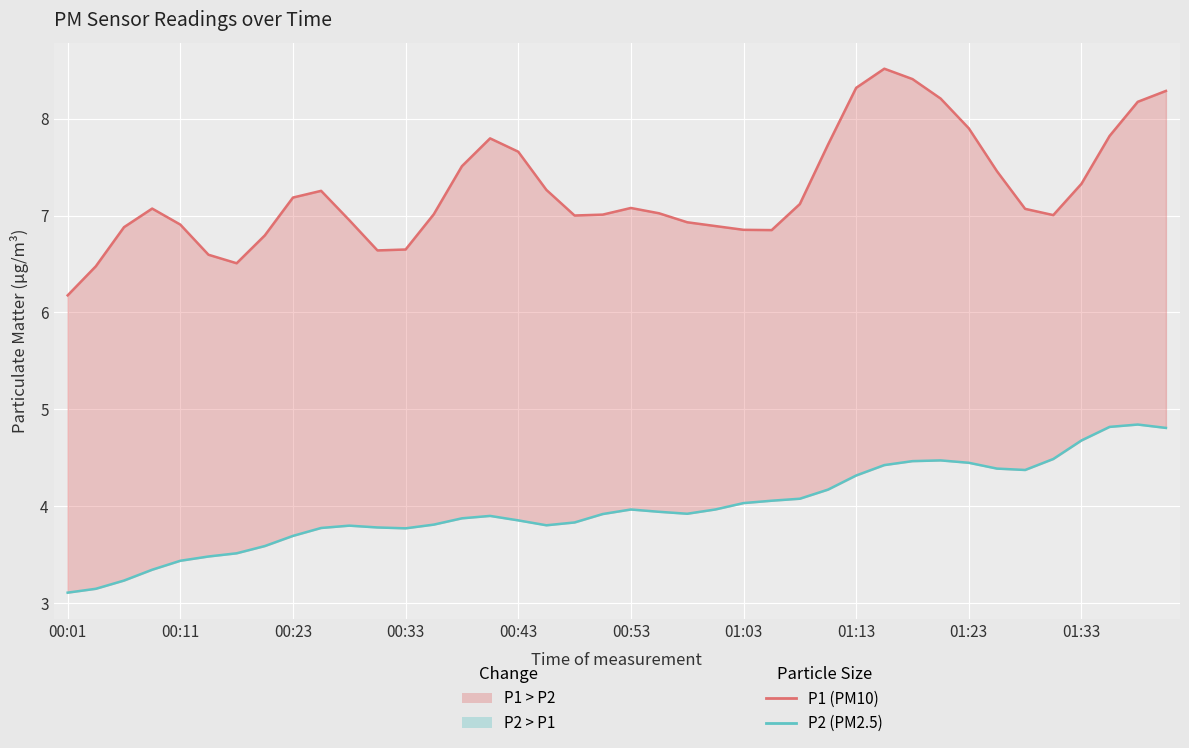

Does the chart display data point markers on the line(s)?

No